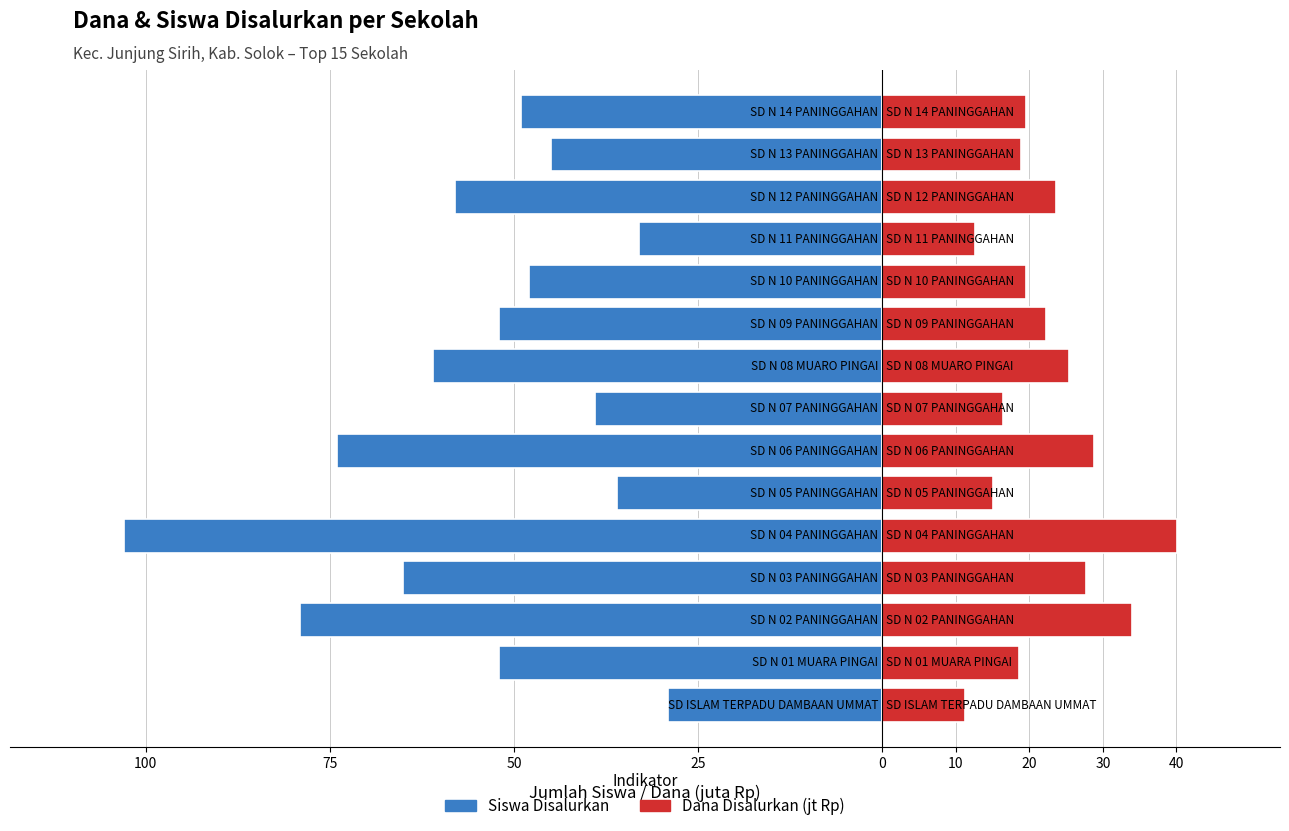

How many values in the Siswa Disalurkan series are below -52?

6